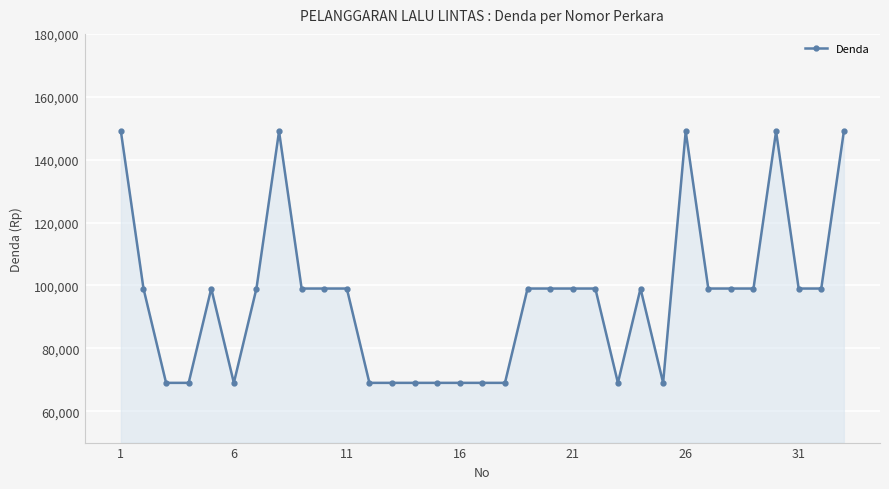

What is the value of the 31st point from the left?

99000